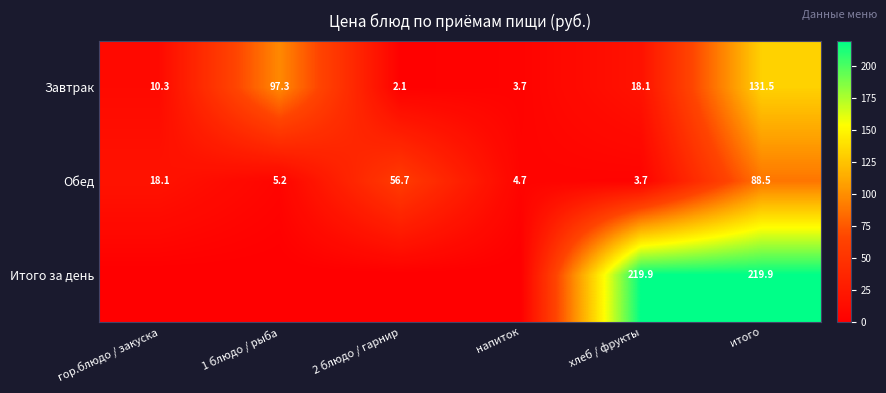

What is the sum of all Завтрак values?

263.0